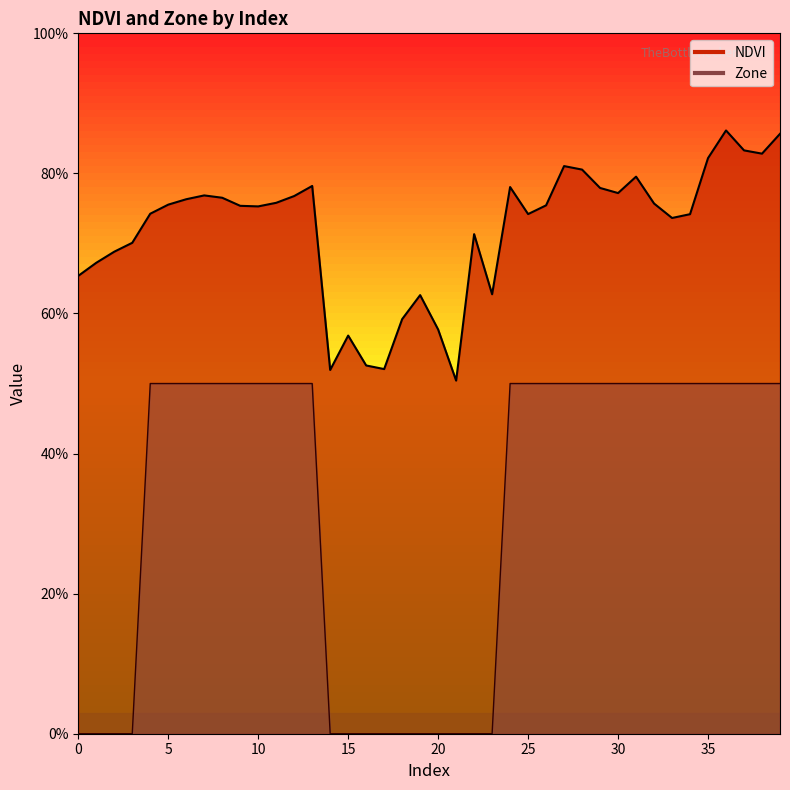

True or false: Zone and NDVI cross at least once.

False